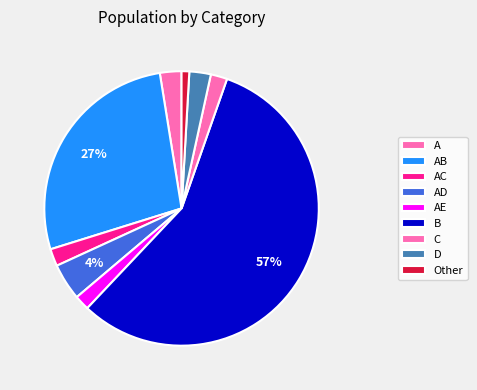

Is there any slice that represents more than half of the pie?

Yes